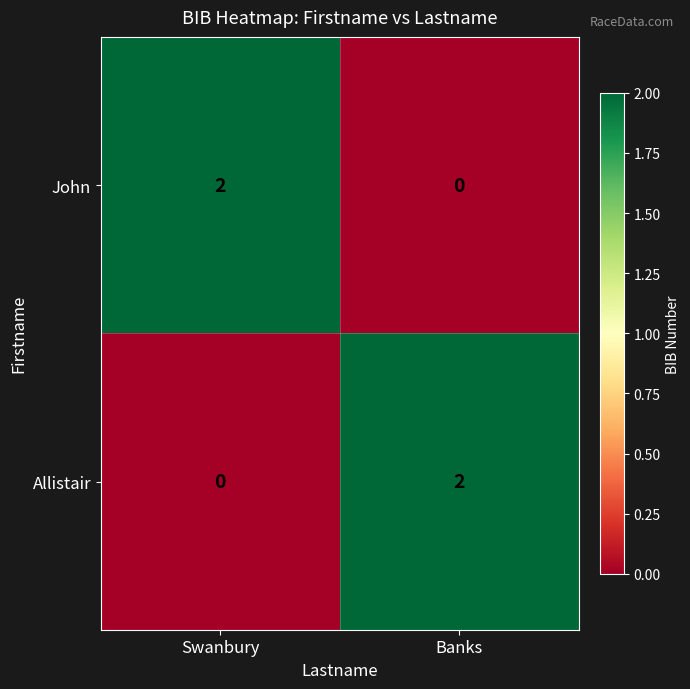

List the labels in order of John value, smallest first.

Banks, Swanbury